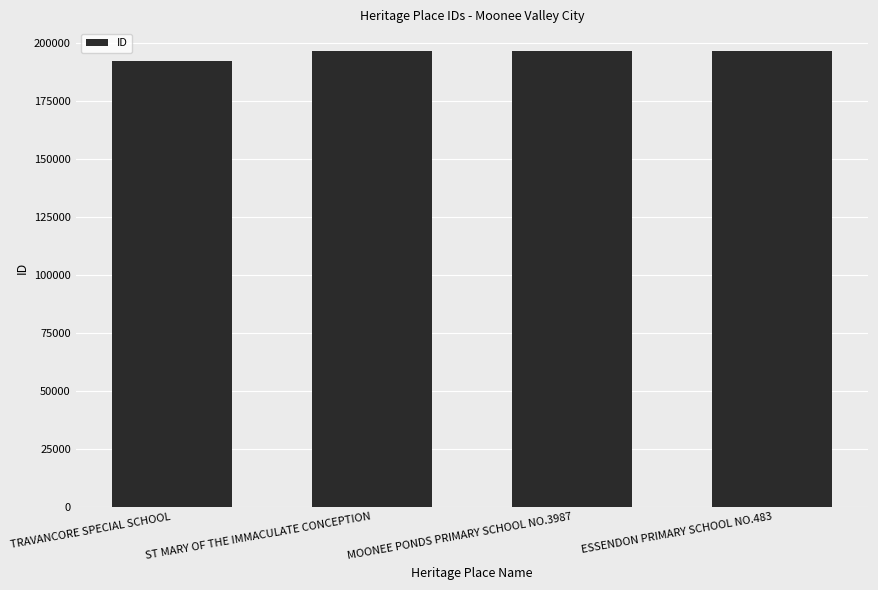

What value does the data have at ST MARY OF THE IMMACULATE CONCEPTION, to the nearest 10?

196310